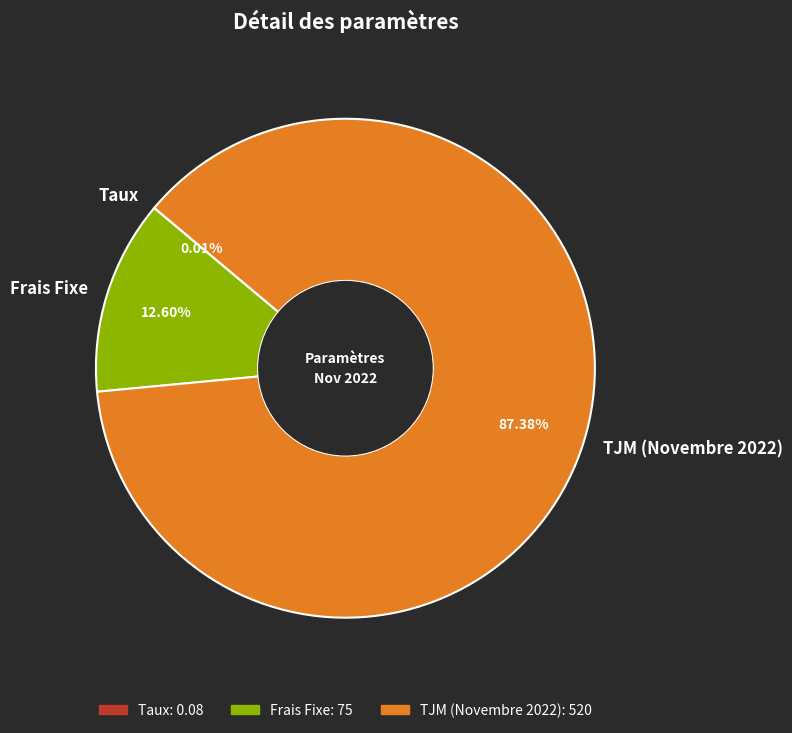

What percentage is the Frais Fixe slice, to the nearest percent?

13%